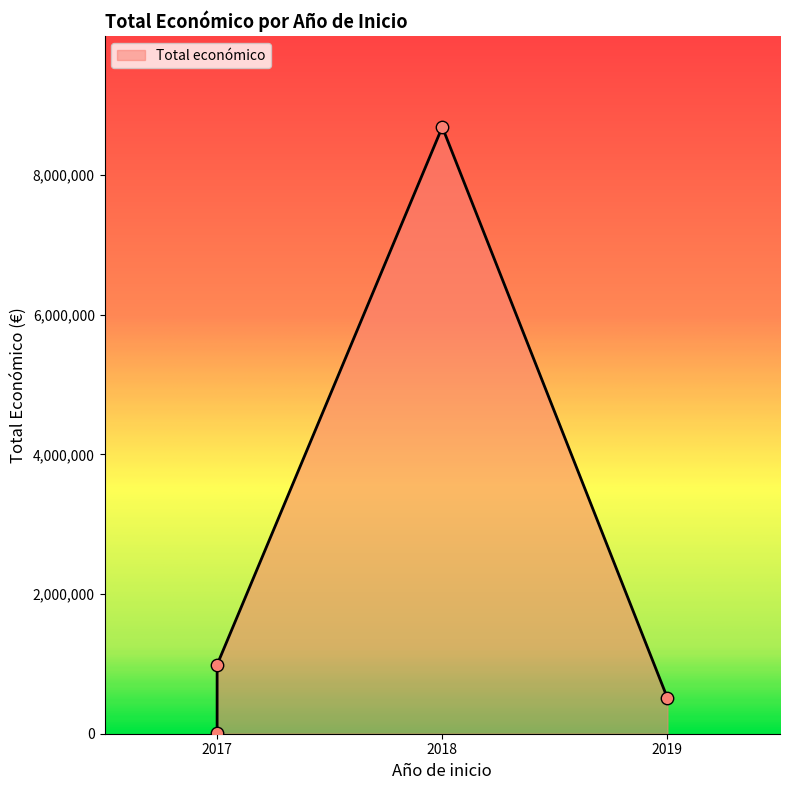

Which has a higher value, 2018 (Visibilització) or 2017 (SOSVACUNEX)?

2018 (Visibilització)